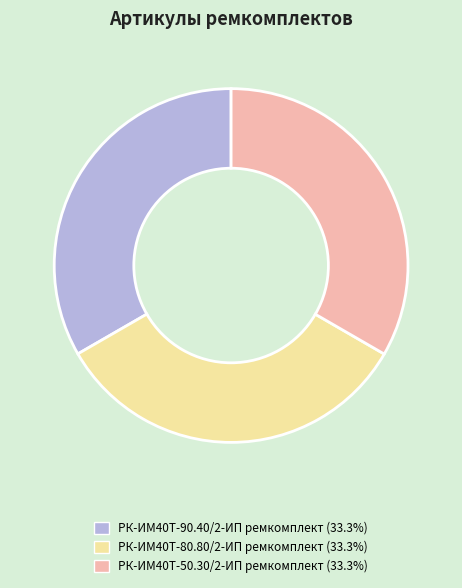

Does any single category account for the majority?

No